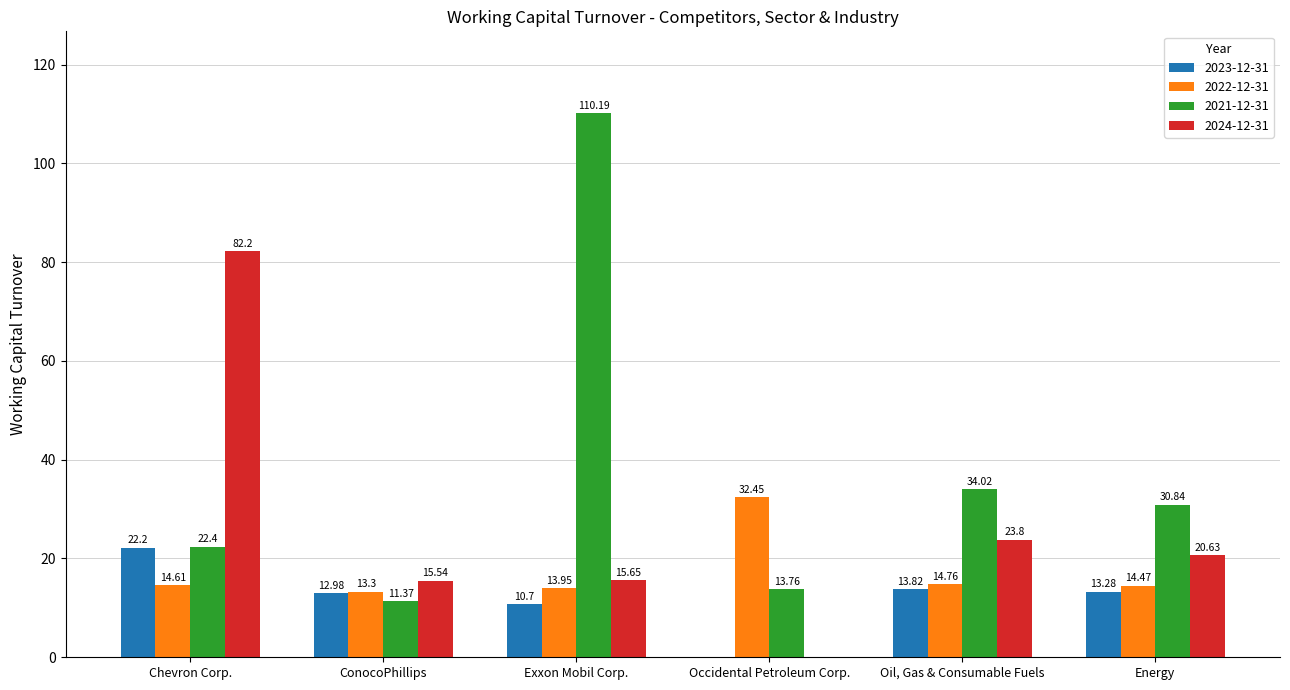

Which category has the highest value in the 2024-12-31 series?

Chevron Corp.